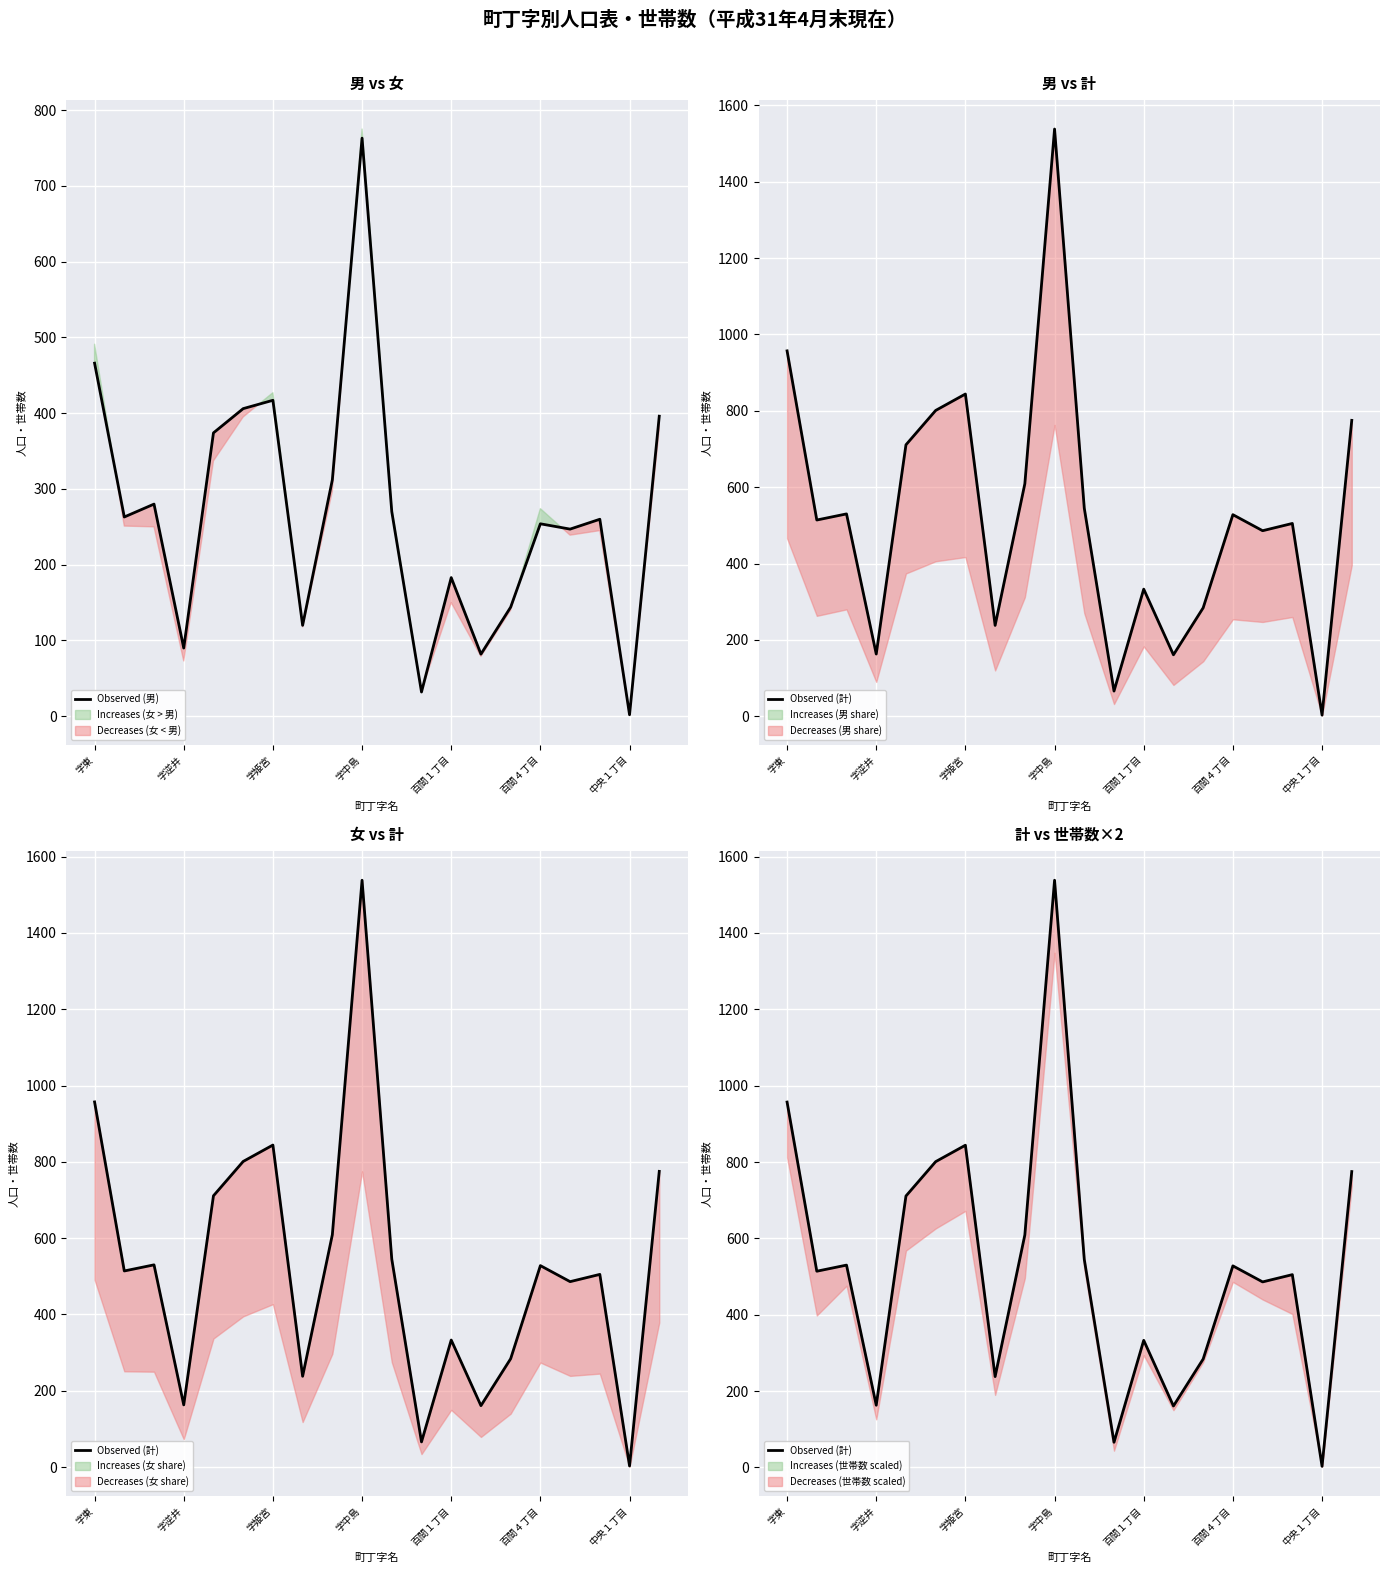

Reading left to right, list all the values displayed in this chart.

Observed (男): 466	263	280	90	374	406	417	120	312	763	270	32	183	82	144	254	247	260	2	396
Observed (計): 957	514	530	163	711	801	844	238	609	1538	545	66	333	161	284	528	486	505	3	775